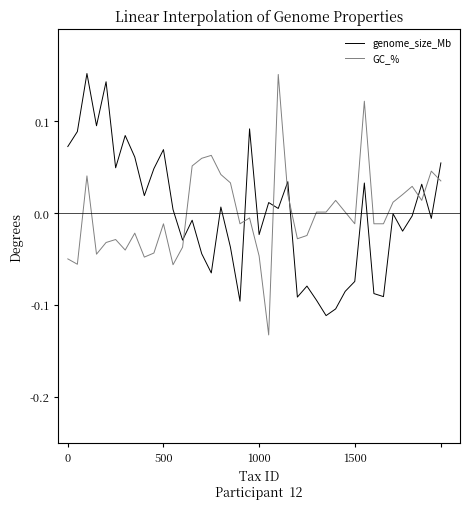

How many times do genome_size_Mb and GC_% cross each other?

8